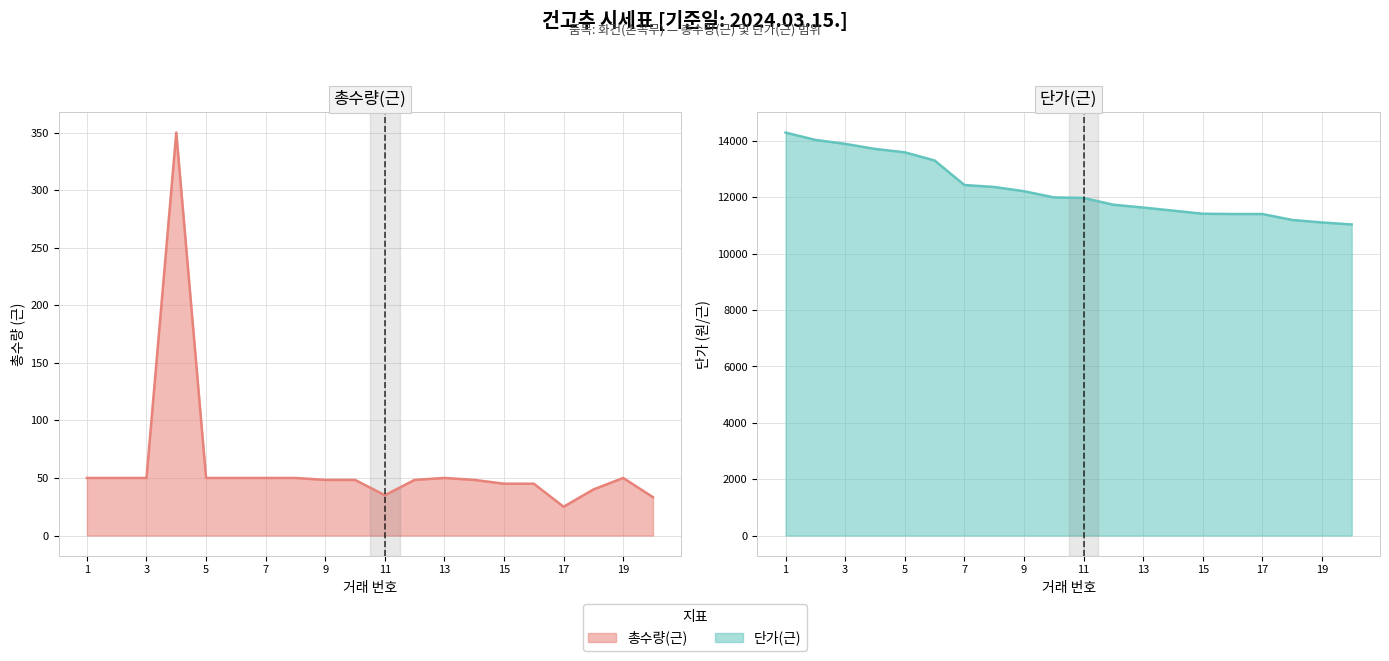

Reading left to right, extract all data points from this chart.

총수량(근): 50.0	50.0	50.0	350.0	50.0	50.0	50.0	50.0	48.3	48.3	35.0	48.3	50.0	48.3	45.0	45.0	25.0	40.0	50.0	33.3
단가(근): 14300.0	14040.0	13900.0	13720.0	13600.0	13310.0	12440.0	12370.0	12220.0	12000.0	11980.0	11740.0	11640.0	11530.0	11420.0	11410.0	11410.0	11200.0	11110.0	11040.0